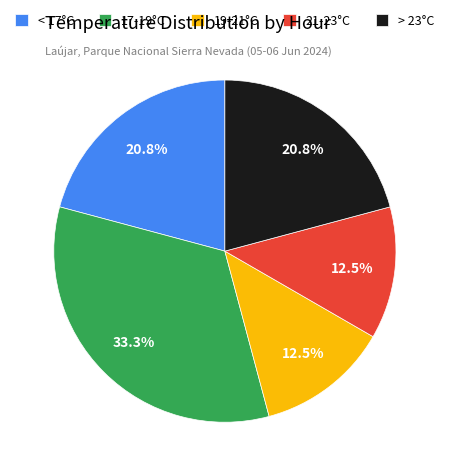

Which category has the biggest portion of the pie?

17-19°C